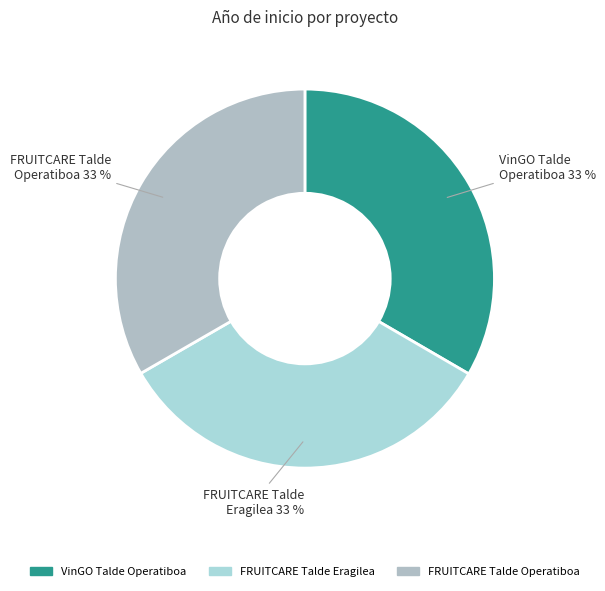

Is it true that FRUITCARE Talde Eragilea is 33% of the pie?

True